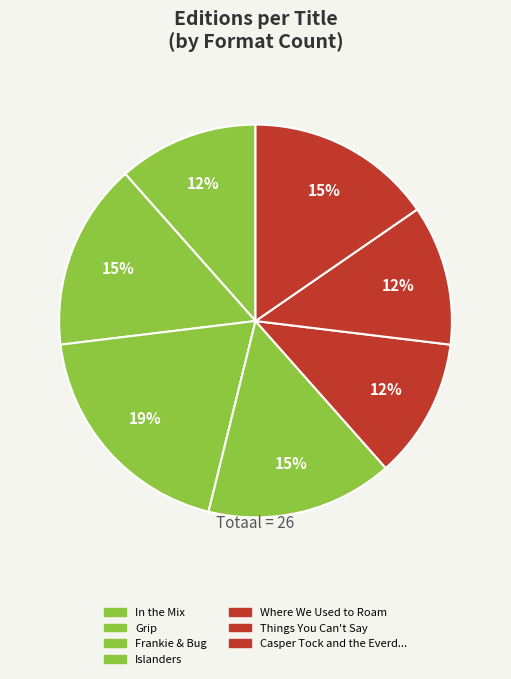

To the nearest percent, what is the average slice percentage?

14%